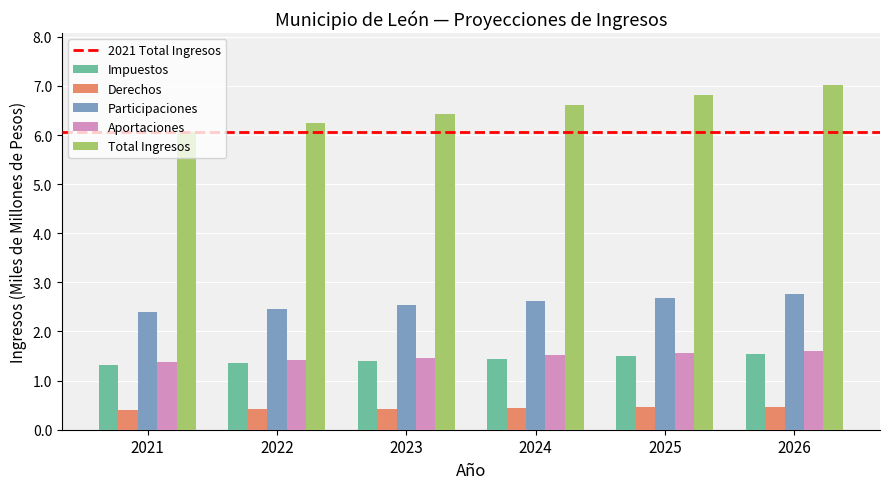

What is the minimum value shown in the chart?

0.4